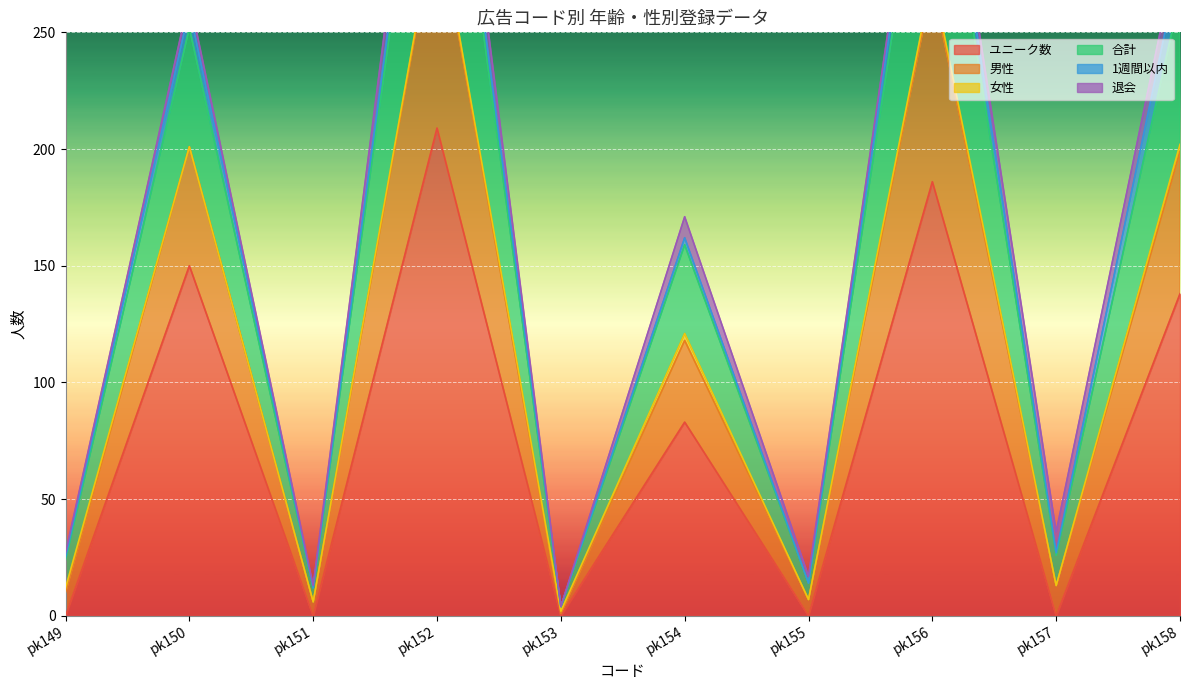

How many data points does each series have?

10